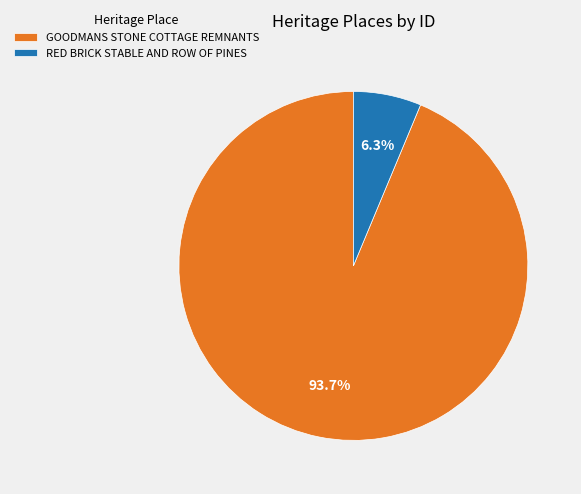

Is it true that GOODMANS STONE COTTAGE REMNANTS is 94% of the pie?

True